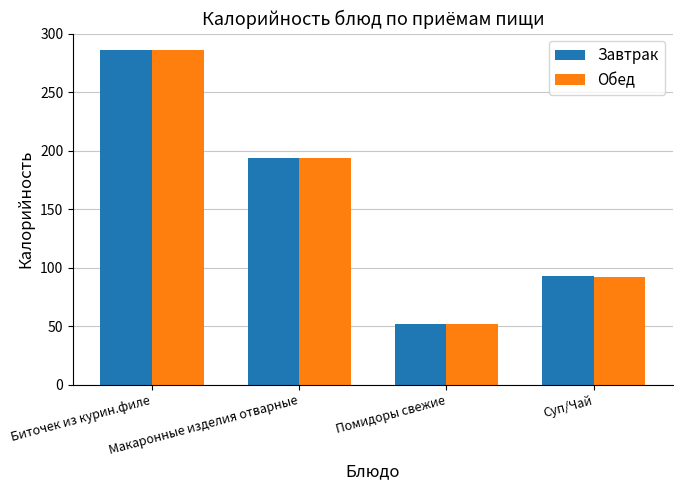

What is the total value across all series at Помидоры свежие?

104.0